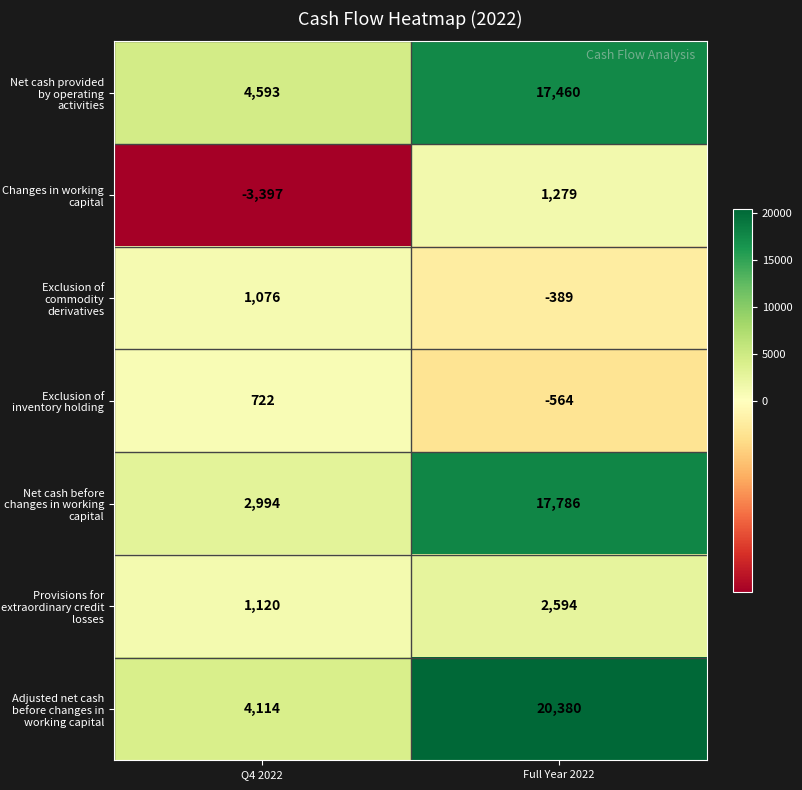

Is it true that Exclusion of inventory holding equals 722 at Q4 2022?

True